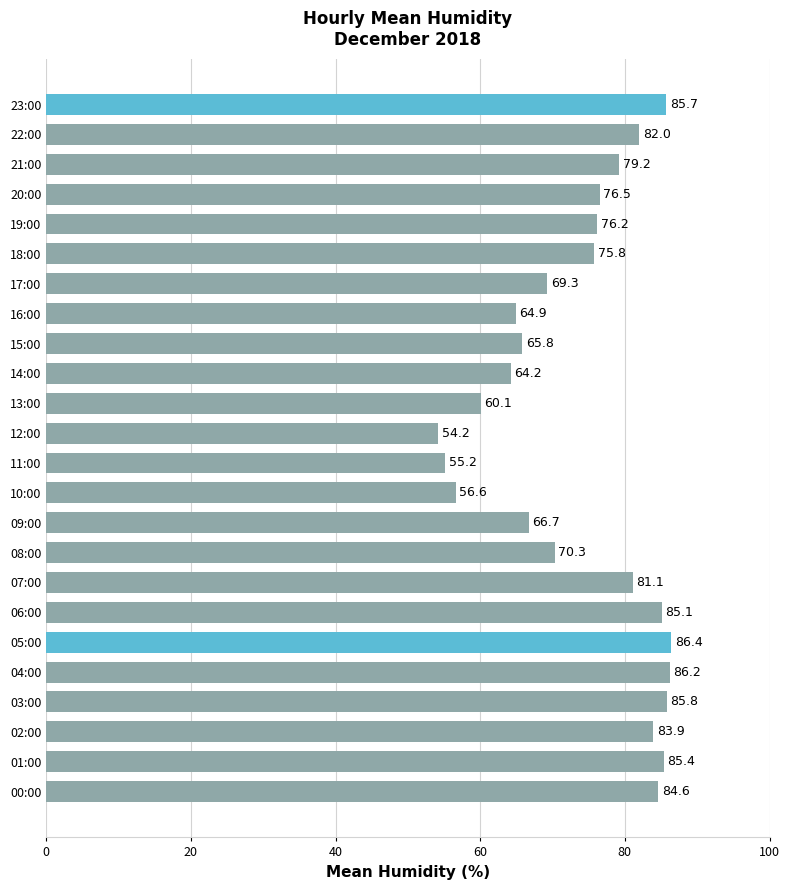

List the labels in order of value, largest first.

05:00, 04:00, 03:00, 23:00, 01:00, 06:00, 00:00, 02:00, 22:00, 07:00, 21:00, 20:00, 19:00, 18:00, 08:00, 17:00, 09:00, 15:00, 16:00, 14:00, 13:00, 10:00, 11:00, 12:00